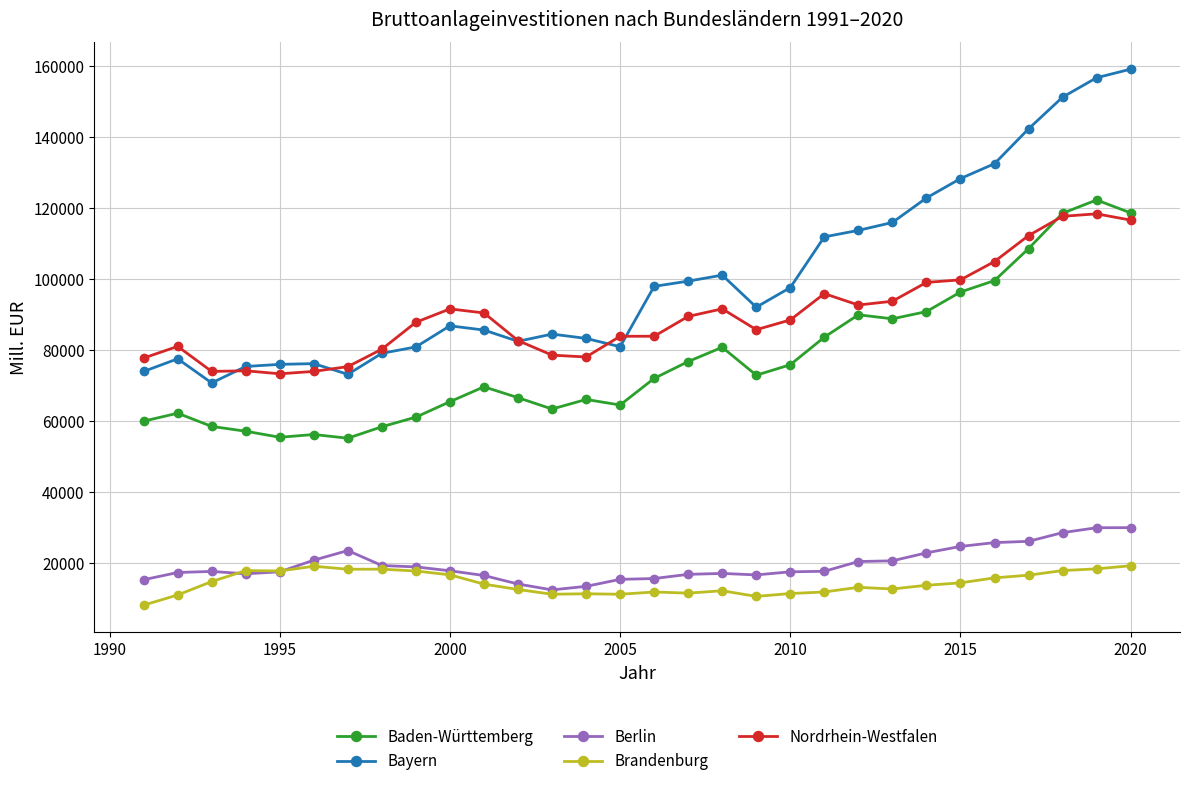

How many lines are shown in the chart?

5